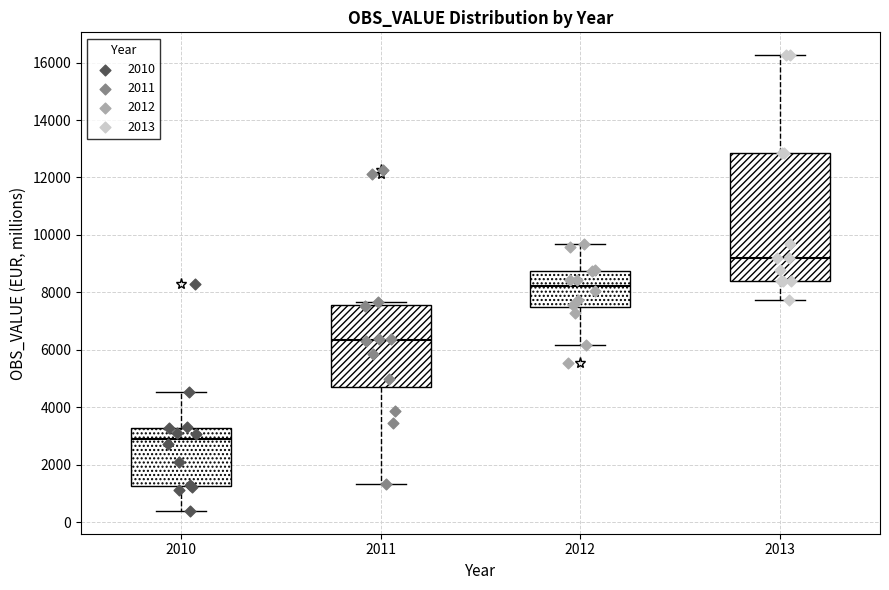

Which box's median line is the lowest?

2010